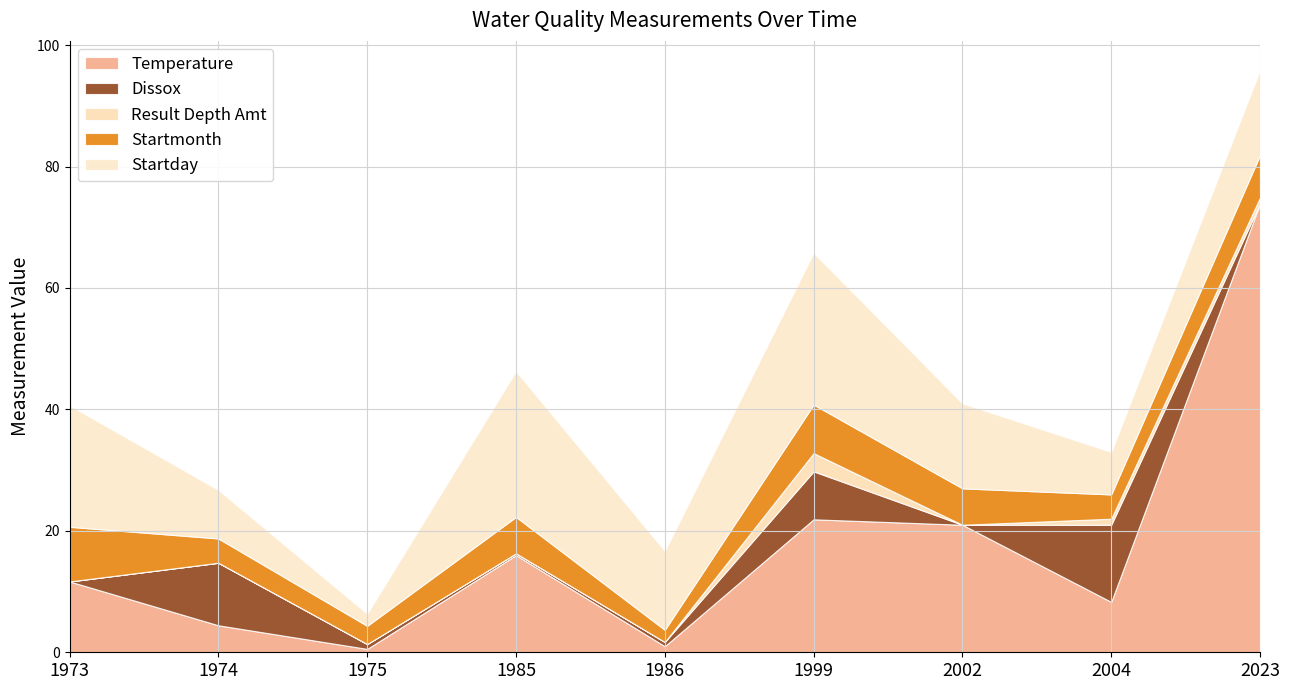

Reading right to left, list all the values displayed in this chart.

Temperature: 73.9	8.3	21.0	21.9	1.0	16.0	0.6	4.4	11.7
Dissox: 0.0	12.7	0.0	7.9	0.7	0.3	0.8	10.3	0.0
Result Depth Amt: 1.0	1.0	0.0	3.0	0.0	0.0	0.0	0.0	0.0
Startmonth: 7.0	4.0	6.0	8.0	2.0	6.0	3.0	4.0	9.0
Startday: 14.0	7.0	14.0	25.0	13.0	24.0	2.0	8.0	20.0